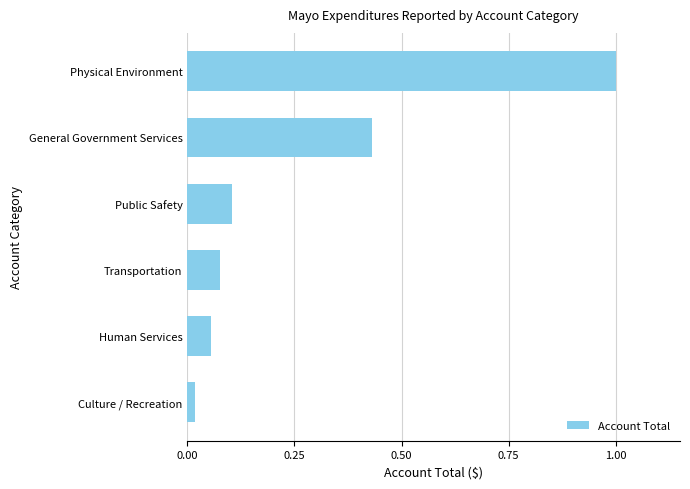

The value at Public Safety is 0.2. True or false?

False